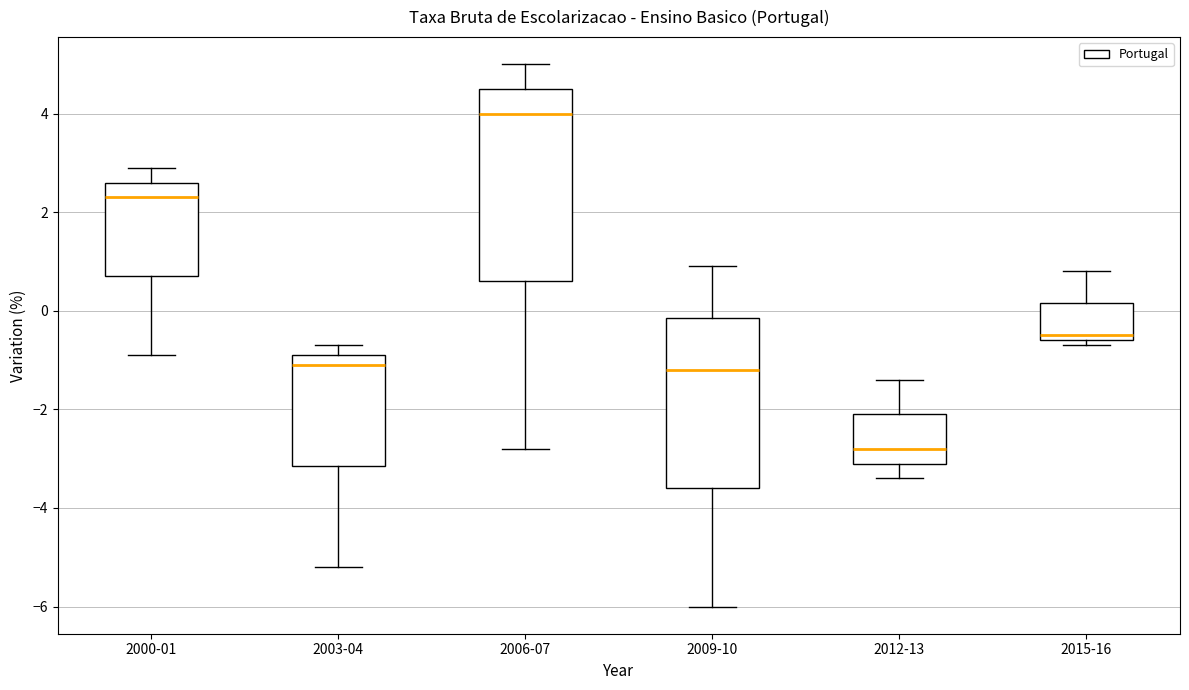

Reading left to right, transcribe this box plot: for each box, give where its median line is, the range the box spans, and where its two whiskers end, as read against the y-axis. The values are not printed on the chart, so give them approximately, as read against the axis.

2000-01: median 2.4, box 0.8 to 2.6, whiskers -0.8 to 3.0
2003-04: median -1.0, box -3.2 to -0.8, whiskers -5.2 to -0.6
2006-07: median 4.0, box 0.6 to 4.6, whiskers -2.8 to 5.0
2009-10: median -1.2, box -3.6 to -0.2, whiskers -6.0 to 1.0
2012-13: median -2.8, box -3.0 to -2.0, whiskers -3.4 to -1.4
2015-16: median -0.4, box -0.6 to 0.2, whiskers -0.6 (just below the box's lower edge) to 0.8